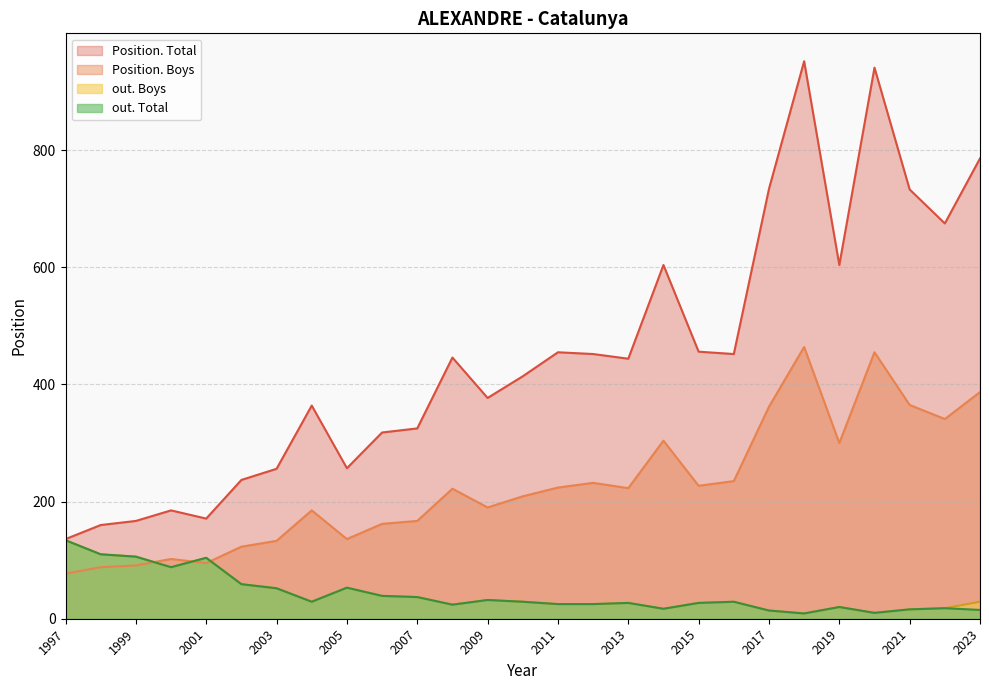

Which series has the widest spread of values?

Position. Total